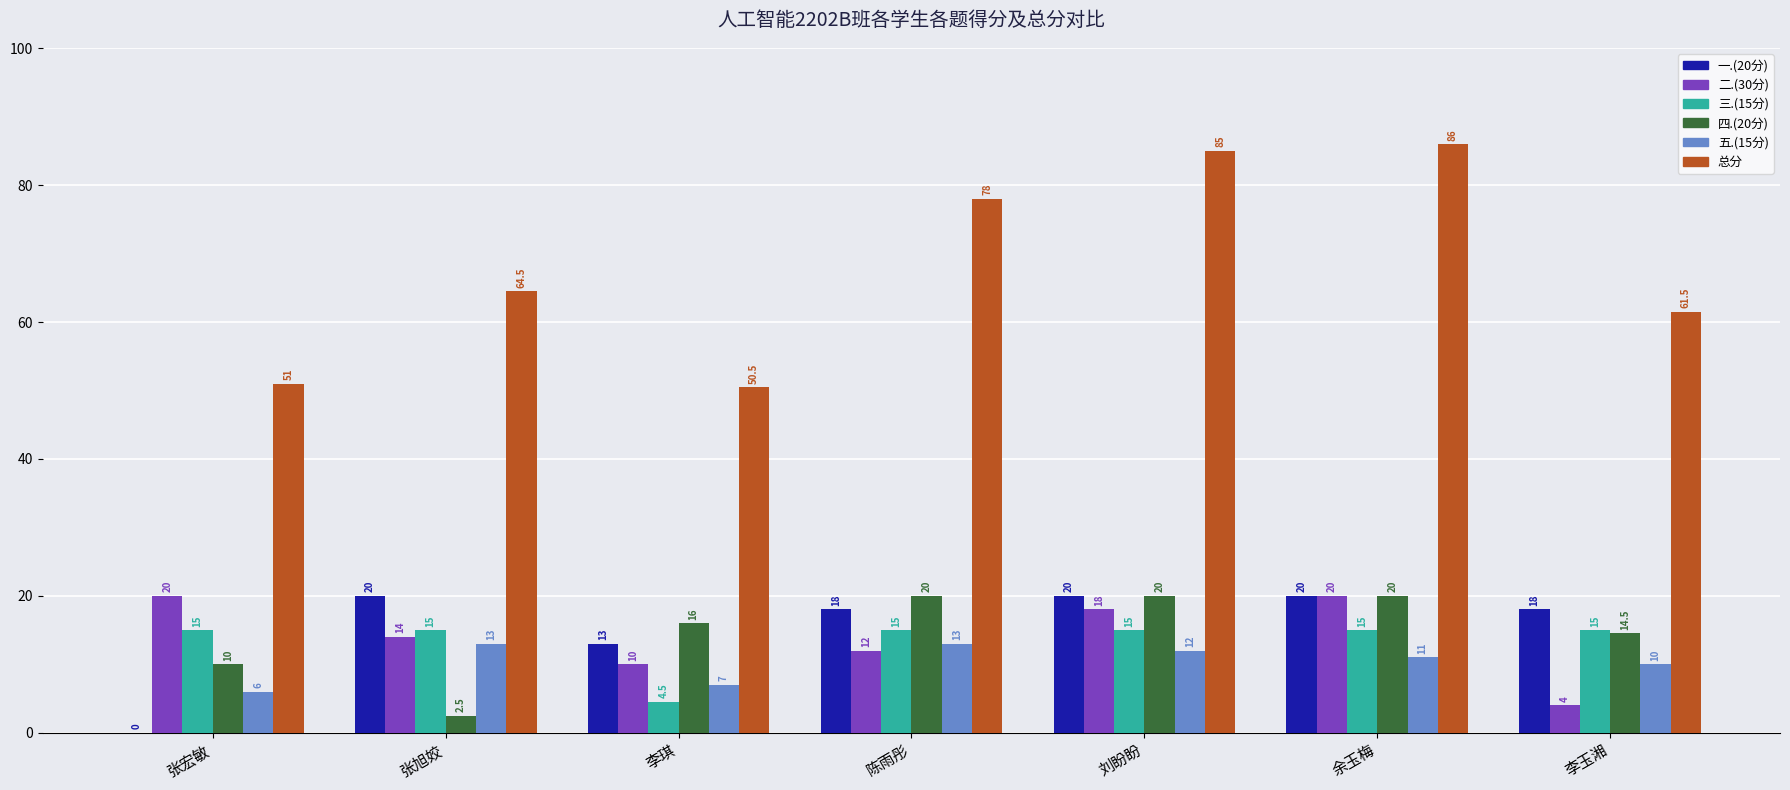

Is the value of 四.(20分) at 李琪 greater than the value of 五.(15分) at 余玉梅?

Yes